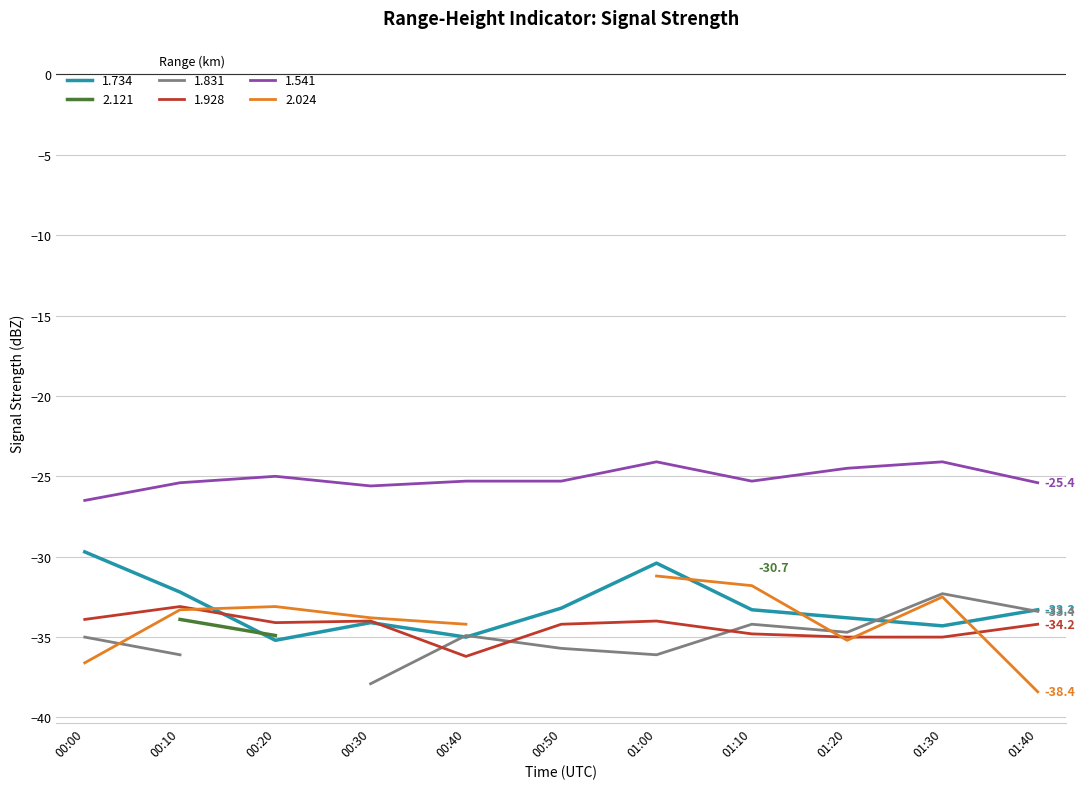

Read the 1.734 value at 00:30.

-34.1